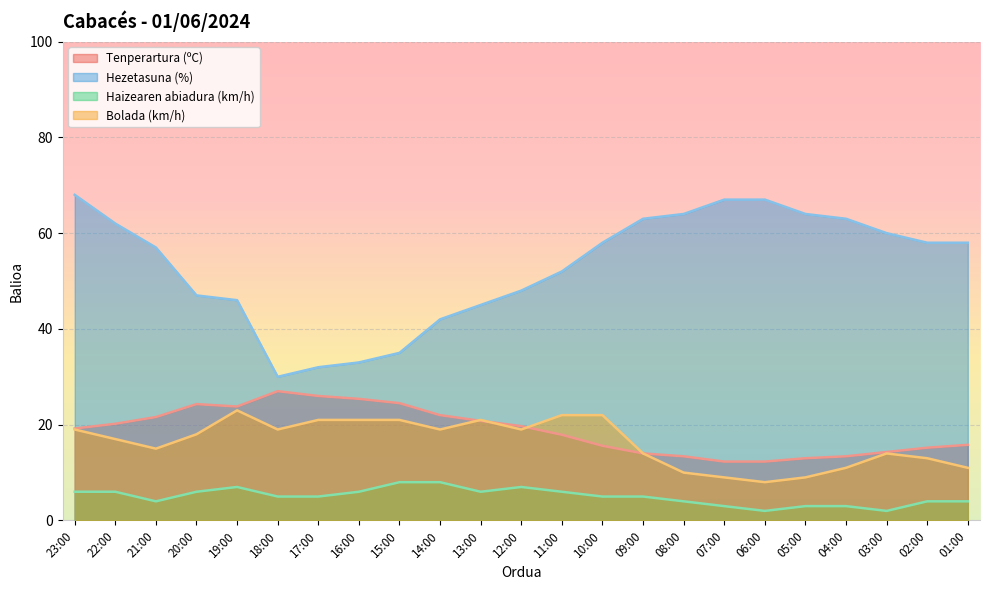

What is the value of the Haizearen abiadura (km/h) point at the 1st from the left?

6.0